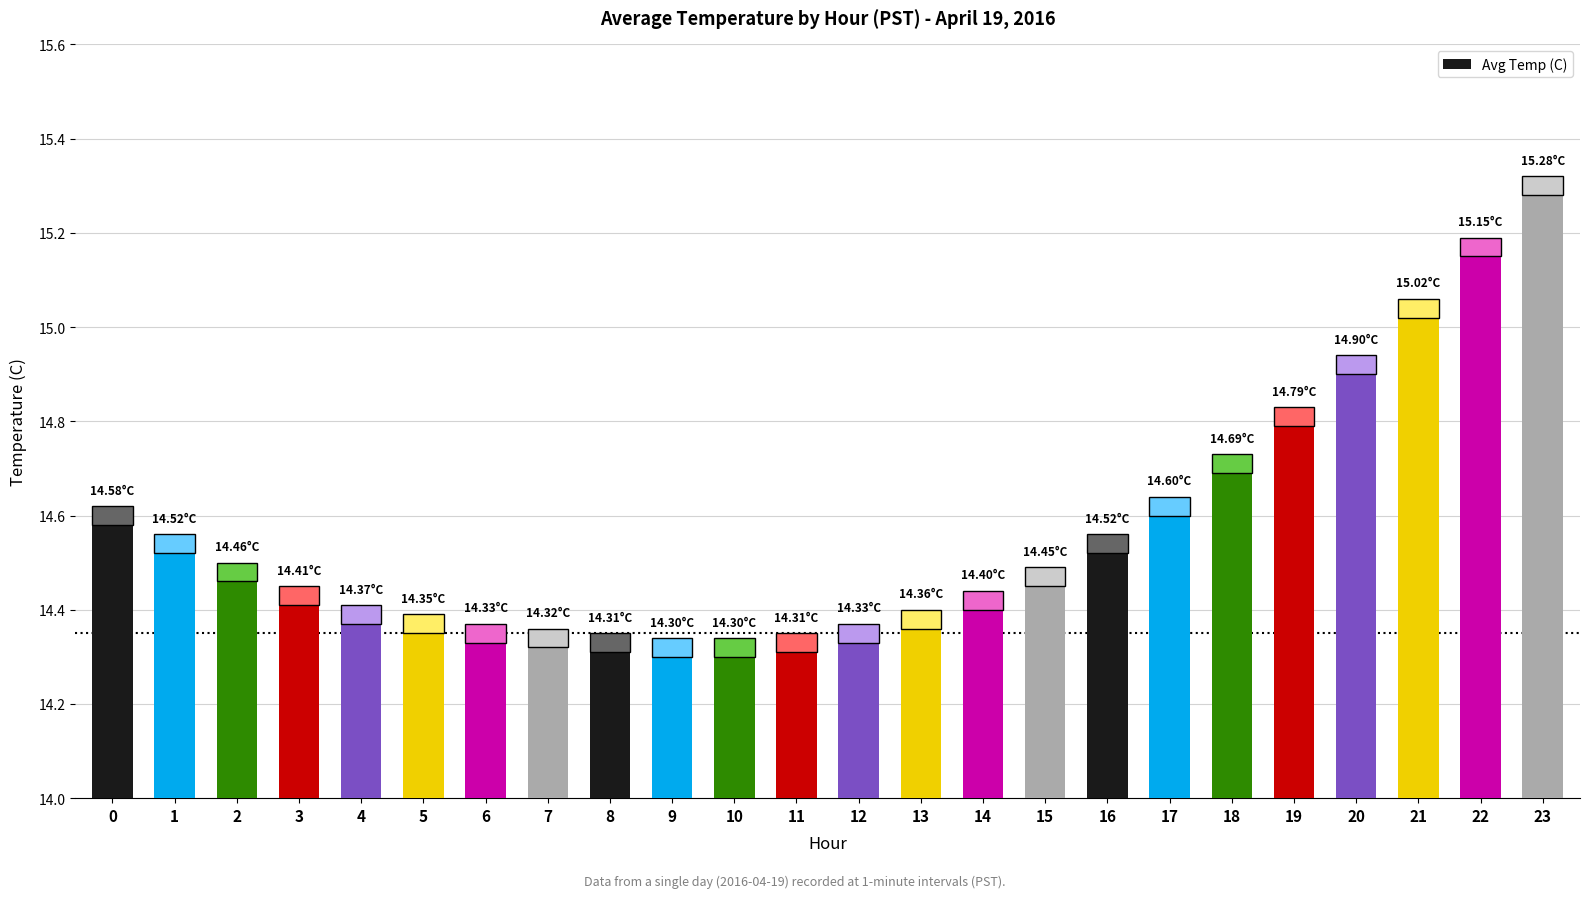

Rank the categories by value from highest to lowest.

23, 22, 21, 20, 19, 18, 17, 0, 1, 16, 2, 15, 3, 14, 4, 13, 5, 6, 12, 7, 8, 11, 9, 10